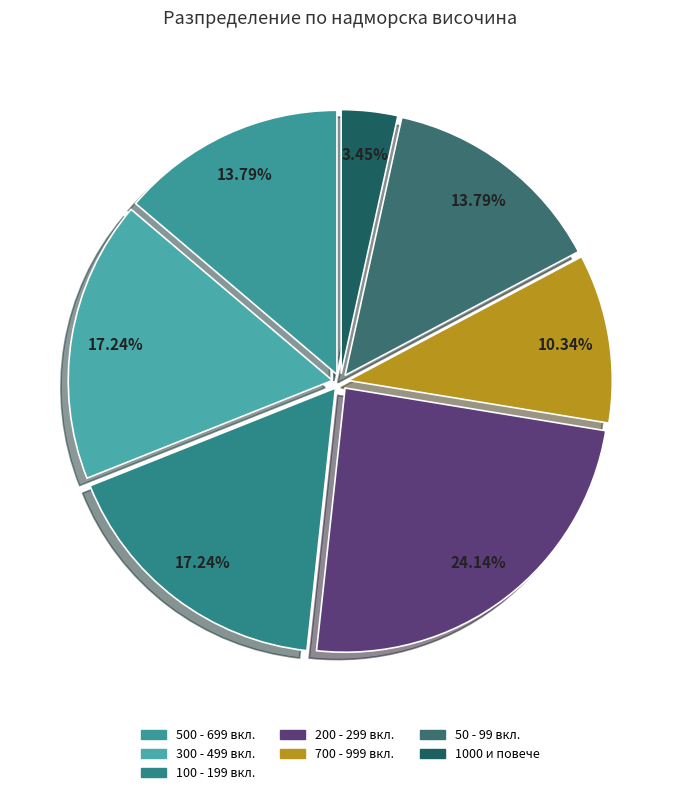

How many segments does this pie chart have?

7